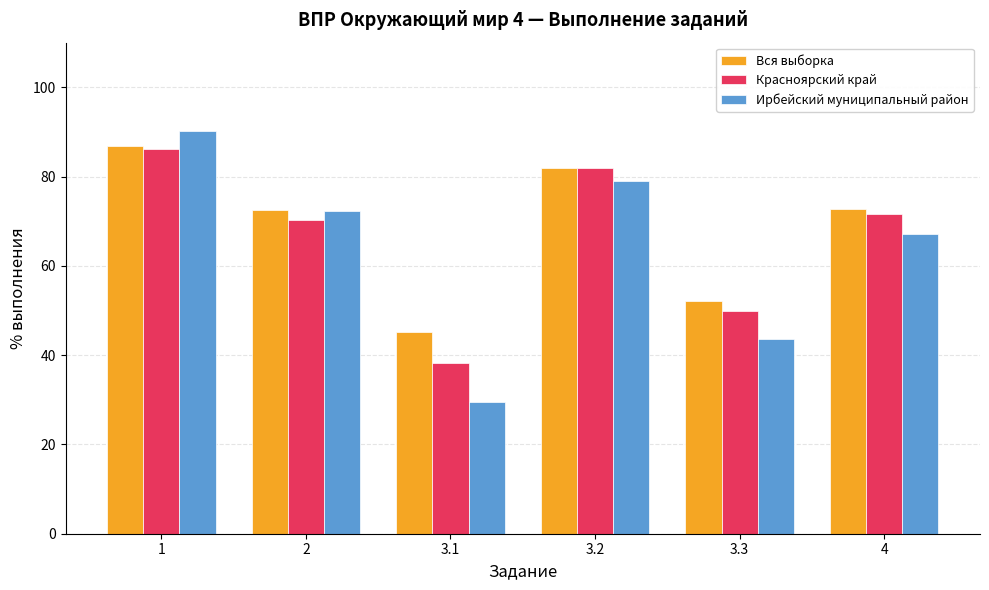

What is the spread (max minus min) of values at 3.3?

8.5